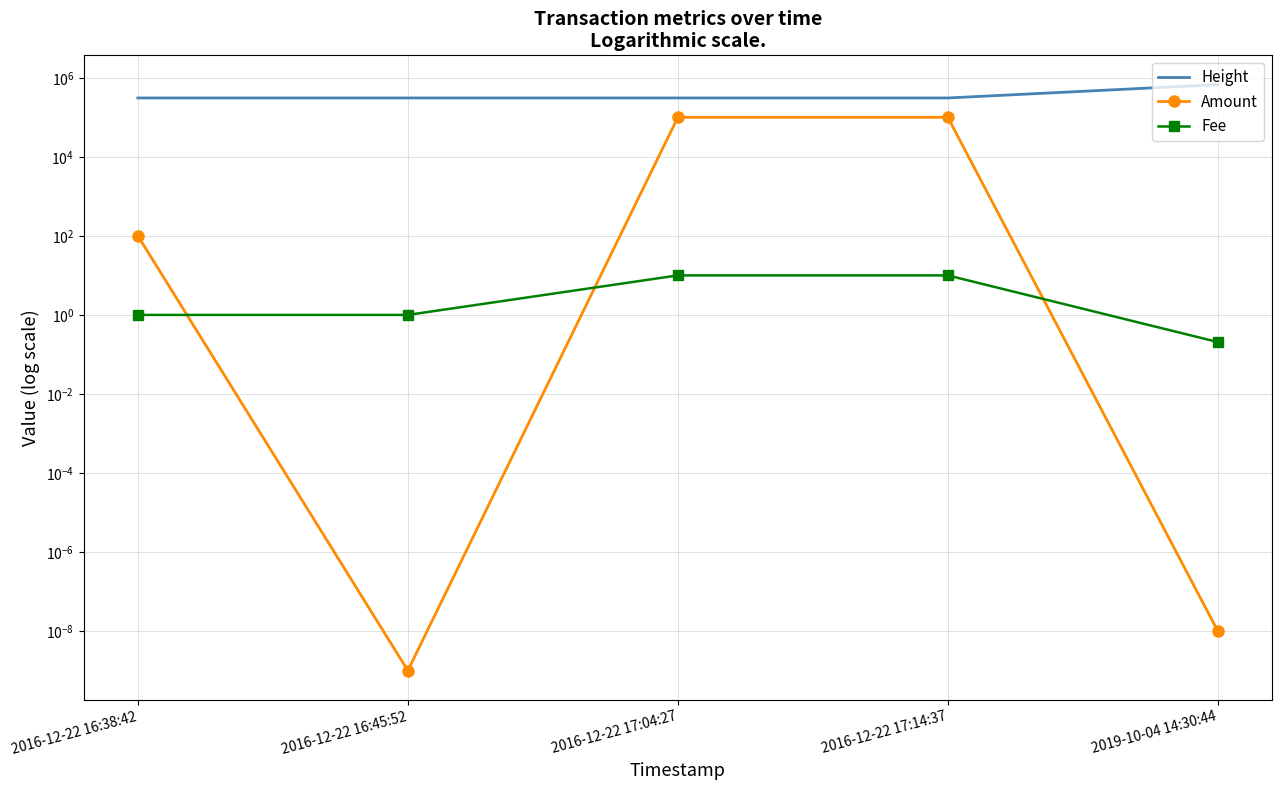

What is the label of the 3rd point from the right?

2016-12-22 17:04:27